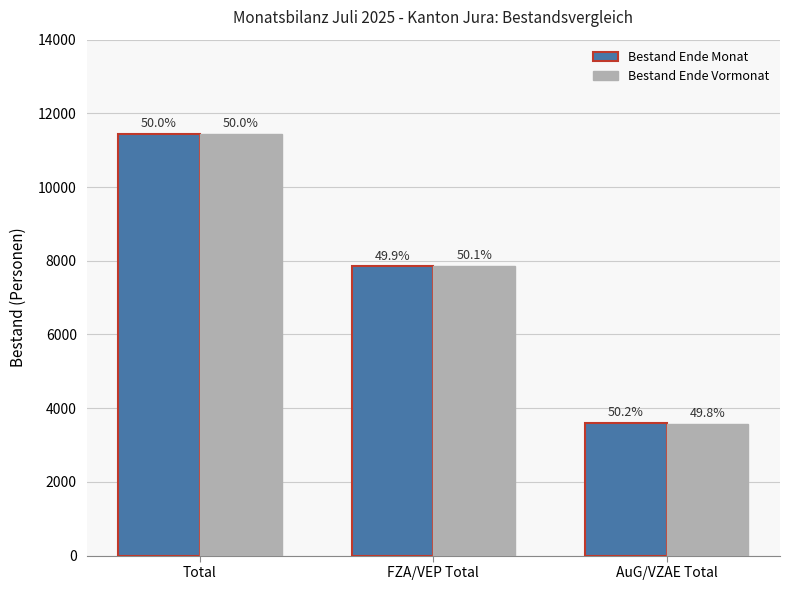

At which label does Bestand Ende Monat first exceed 7850?

Total